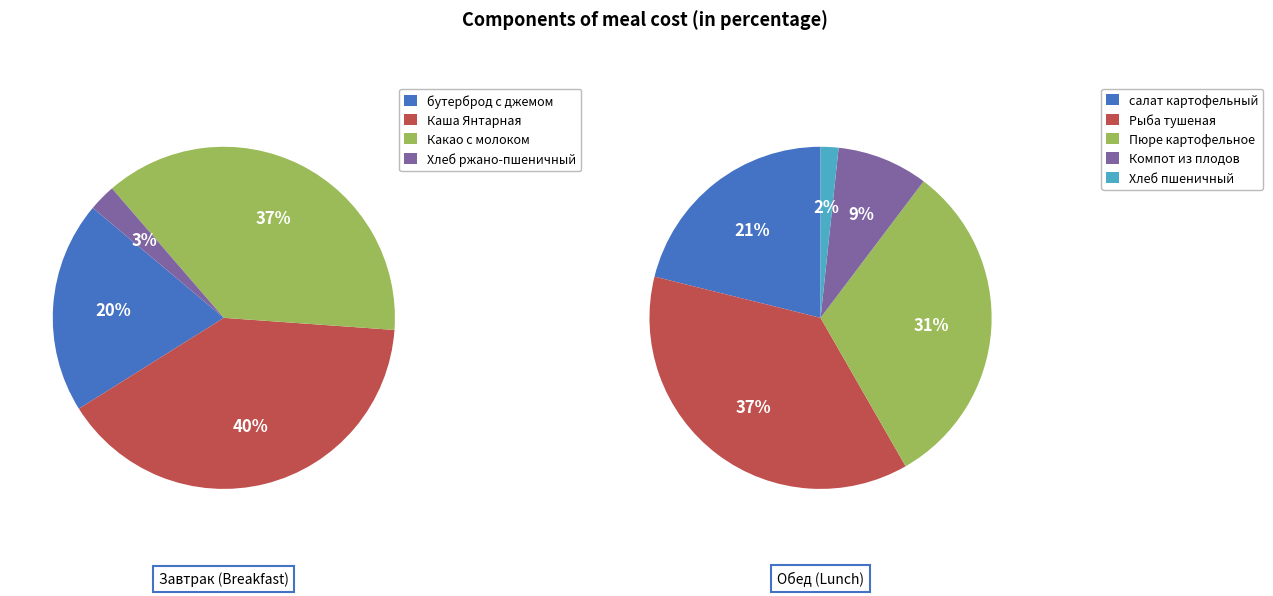

Combined, what portion of the pie is Компот из плодов and Хлеб ржано-пшеничный?

6.2%